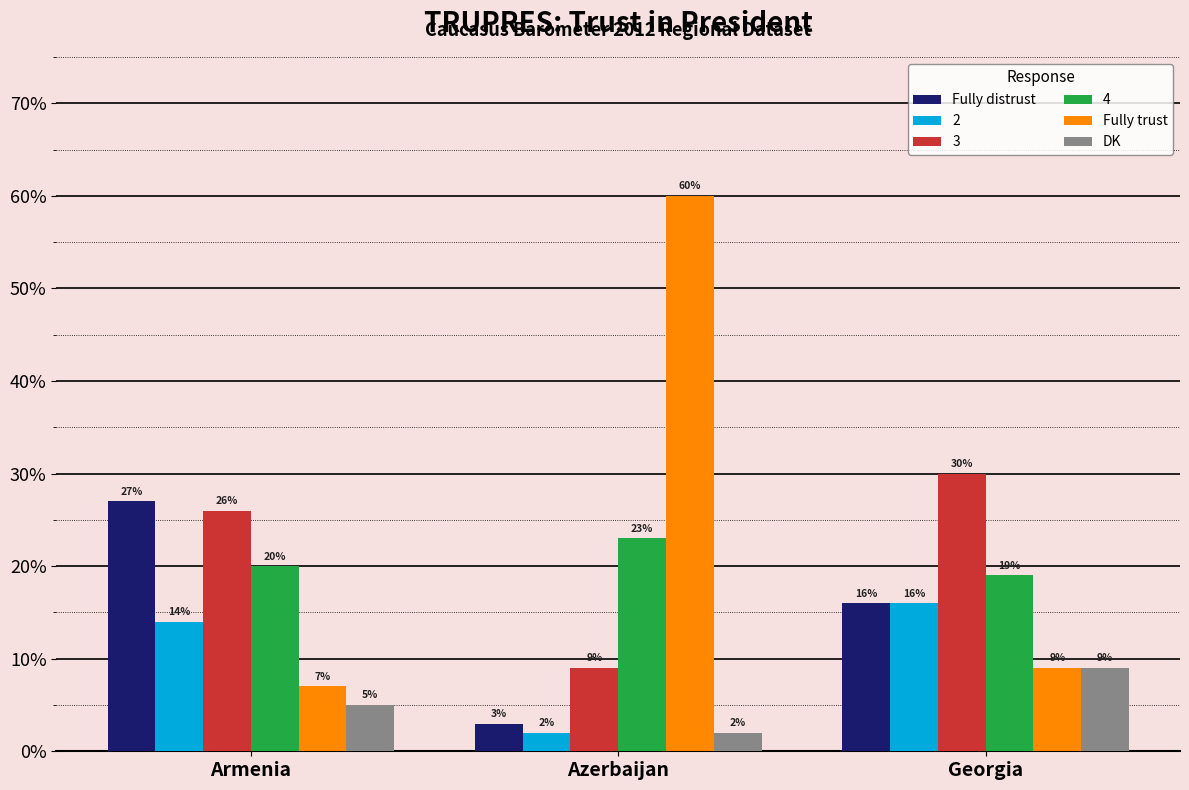

What is the approximate value of Fully distrust at Georgia, to the nearest 5?

15